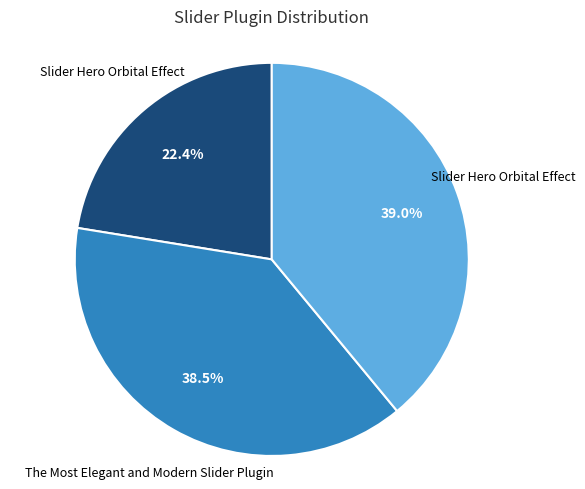

Is there any slice that represents more than half of the pie?

No